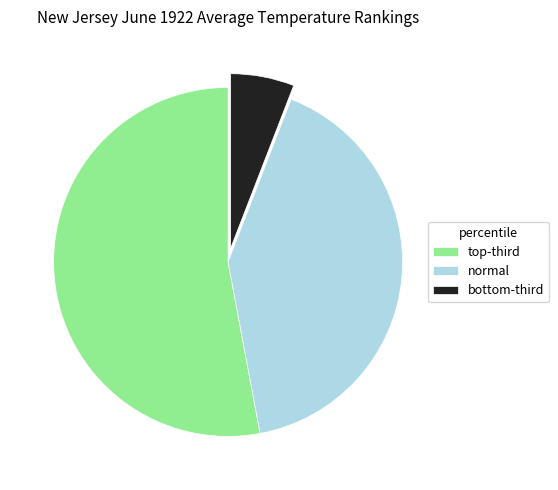

What is the majority slice?

top-third